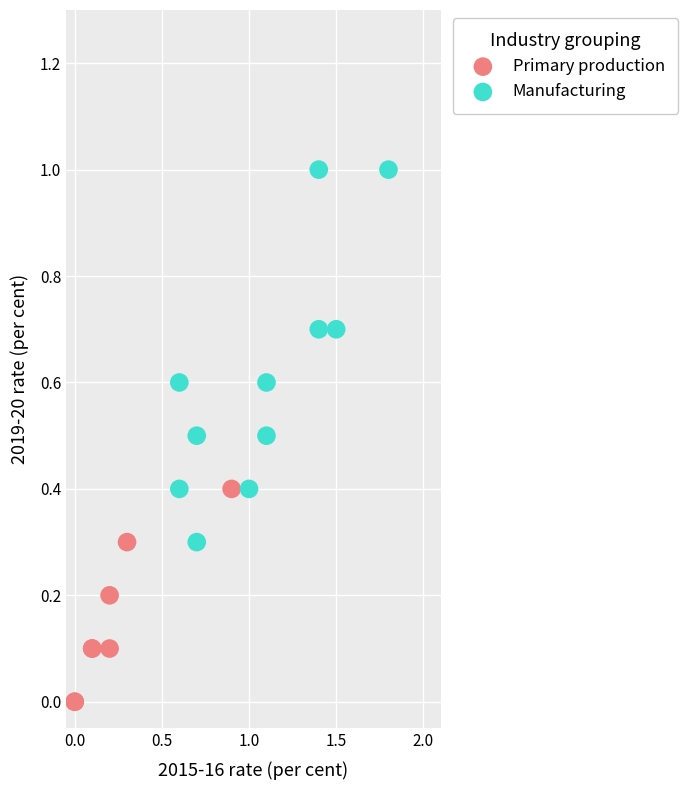

Which series has the widest spread of Y values?

Manufacturing